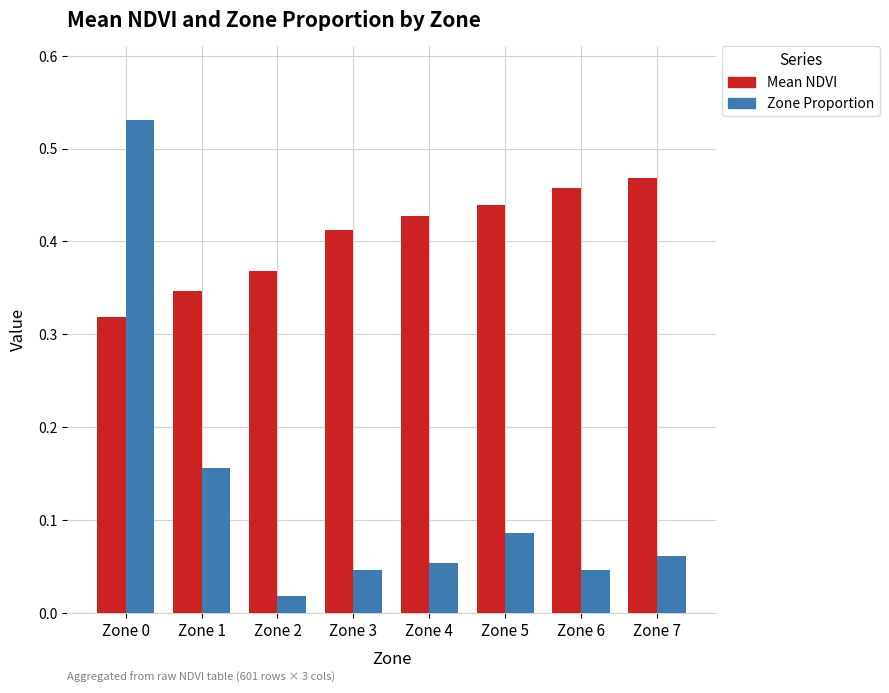

The value of Mean NDVI at Zone 6 is 0.2. True or false?

False